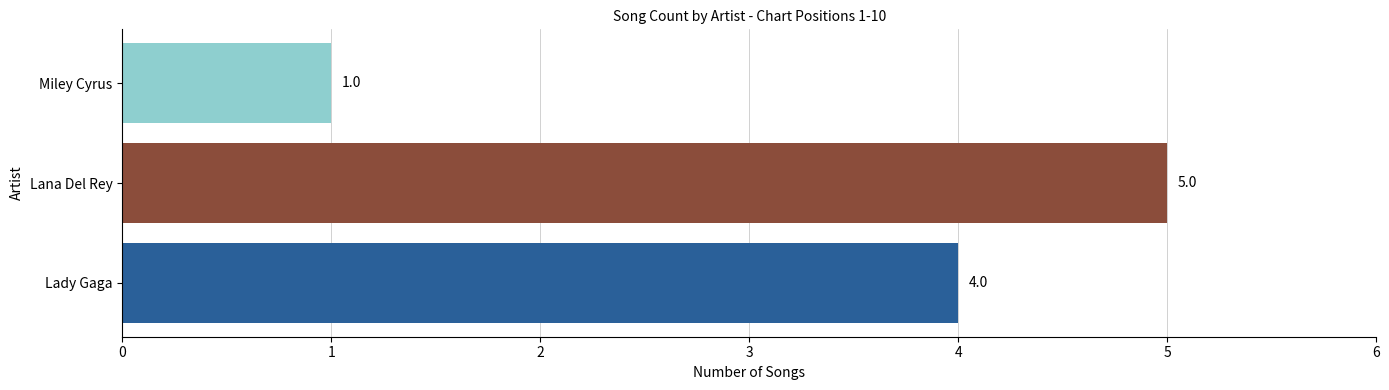

Rank the categories by value from highest to lowest.

Lana Del Rey, Lady Gaga, Miley Cyrus